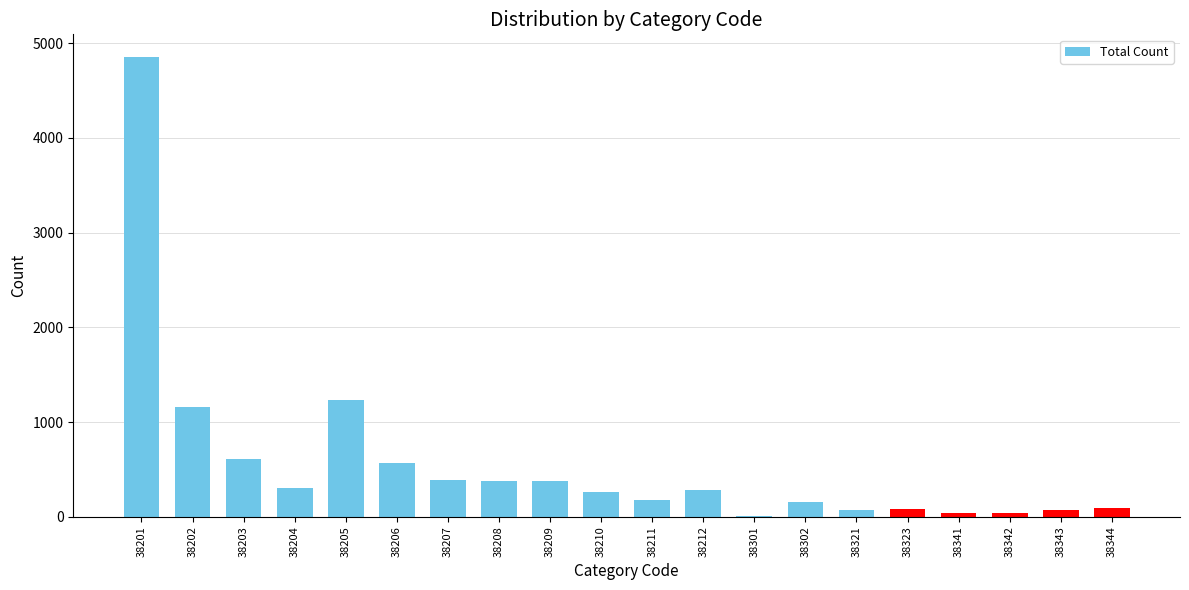

The value at 38204 is 302. True or false?

True